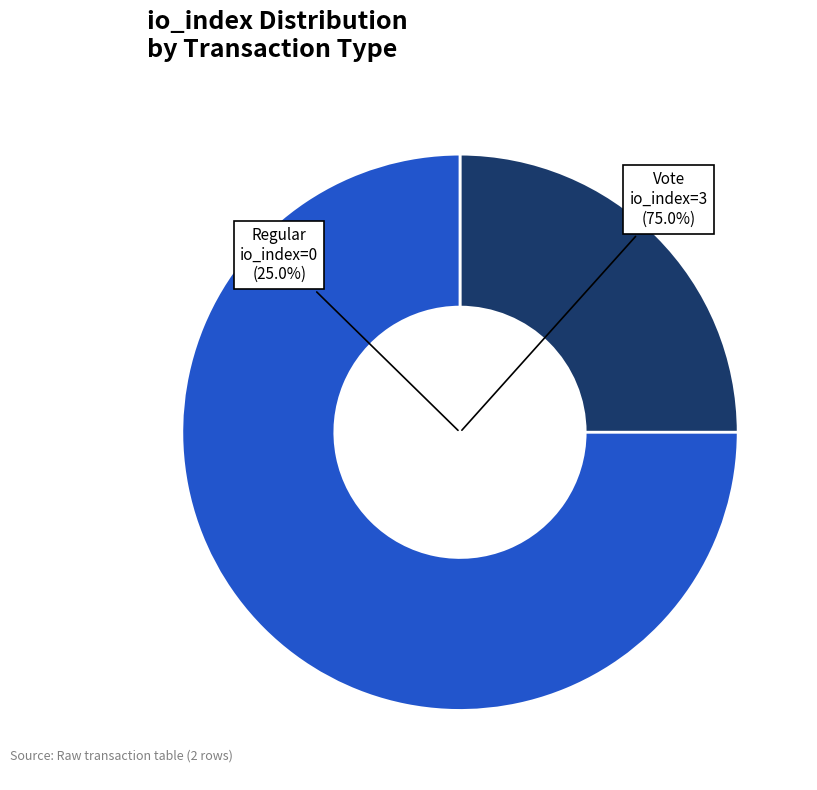

How many segments does this pie chart have?

2